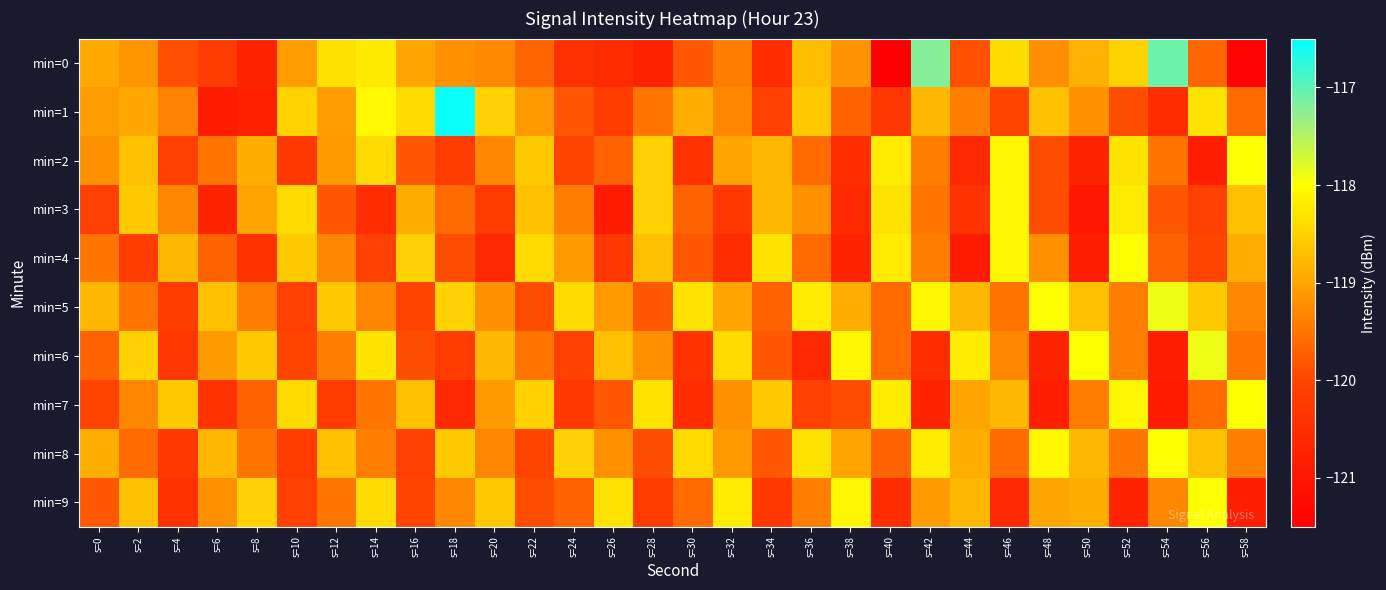

Reading right to left, transcribe all the data shown in this chart.

min=0: s=58=-121.4	s=56=-119.7	s=54=-117.1	s=52=-118.5	s=50=-118.9	s=48=-119.2	s=46=-118.4	s=44=-119.9	s=42=-117.2	s=40=-121.5	s=38=-119.2	s=36=-118.7	s=34=-120.5	s=32=-119.4	s=30=-119.8	s=28=-120.7	s=26=-120.5	s=24=-120.4	s=22=-119.7	s=20=-119.3	s=18=-119.2	s=16=-119.0	s=14=-118.2	s=12=-118.3	s=10=-119.1	s=8=-120.7	s=6=-120.2	s=4=-119.9	s=2=-119.1	s=0=-119.0
min=1: s=58=-119.6	s=56=-118.3	s=54=-120.5	s=52=-119.9	s=50=-119.2	s=48=-118.7	s=46=-120.0	s=44=-119.4	s=42=-118.8	s=40=-120.3	s=38=-119.7	s=36=-118.6	s=34=-120.1	s=32=-119.3	s=30=-118.9	s=28=-119.5	s=26=-120.2	s=24=-119.8	s=22=-119.1	s=20=-118.5	s=18=-116.5	s=16=-118.4	s=14=-118.1	s=12=-119.1	s=10=-118.5	s=8=-120.8	s=6=-120.9	s=4=-119.4	s=2=-119.0	s=0=-119.1
min=2: s=58=-118.0	s=56=-120.8	s=54=-119.5	s=52=-118.3	s=50=-120.7	s=48=-119.9	s=46=-118.1	s=44=-120.6	s=42=-119.4	s=40=-118.2	s=38=-120.5	s=36=-119.6	s=34=-118.8	s=32=-119.0	s=30=-120.4	s=28=-118.5	s=26=-119.7	s=24=-120.0	s=22=-118.6	s=20=-119.3	s=18=-120.2	s=16=-119.8	s=14=-118.4	s=12=-119.1	s=10=-120.3	s=8=-118.9	s=6=-119.5	s=4=-120.1	s=2=-118.7	s=0=-119.2
min=3: s=58=-118.7	s=56=-120.1	s=54=-119.8	s=52=-118.2	s=50=-121.0	s=48=-119.9	s=46=-118.1	s=44=-120.4	s=42=-119.5	s=40=-118.3	s=38=-120.6	s=36=-119.2	s=34=-118.8	s=32=-120.3	s=30=-119.7	s=28=-118.5	s=26=-120.9	s=24=-119.4	s=22=-118.7	s=20=-120.2	s=18=-119.6	s=16=-118.9	s=14=-120.5	s=12=-119.8	s=10=-118.4	s=8=-119.0	s=6=-120.7	s=4=-119.3	s=2=-118.6	s=0=-120.1
min=4: s=58=-118.9	s=56=-120.0	s=54=-119.7	s=52=-118.0	s=50=-120.8	s=48=-119.2	s=46=-118.1	s=44=-120.9	s=42=-119.4	s=40=-118.2	s=38=-120.7	s=36=-119.6	s=34=-118.3	s=32=-120.5	s=30=-119.8	s=28=-118.7	s=26=-120.3	s=24=-119.1	s=22=-118.4	s=20=-120.6	s=18=-119.9	s=16=-118.5	s=14=-120.1	s=12=-119.3	s=10=-118.6	s=8=-120.4	s=6=-119.7	s=4=-118.8	s=2=-120.2	s=0=-119.5
min=5: s=58=-119.3	s=56=-118.6	s=54=-117.9	s=52=-119.4	s=50=-118.7	s=48=-118.0	s=46=-119.5	s=44=-118.8	s=42=-118.1	s=40=-119.6	s=38=-118.9	s=36=-118.2	s=34=-119.7	s=32=-119.0	s=30=-118.3	s=28=-119.8	s=26=-119.1	s=24=-118.4	s=22=-119.9	s=20=-119.2	s=18=-118.5	s=16=-120.0	s=14=-119.3	s=12=-118.6	s=10=-120.1	s=8=-119.4	s=6=-118.7	s=4=-120.2	s=2=-119.5	s=0=-118.8
min=6: s=58=-119.5	s=56=-117.9	s=54=-120.8	s=52=-119.4	s=50=-118.0	s=48=-120.7	s=46=-119.3	s=44=-118.2	s=42=-120.5	s=40=-119.6	s=38=-118.1	s=36=-120.6	s=34=-119.8	s=32=-118.4	s=30=-120.4	s=28=-119.2	s=26=-118.7	s=24=-120.1	s=22=-119.5	s=20=-118.8	s=18=-120.2	s=16=-119.9	s=14=-118.3	s=12=-119.4	s=10=-120.0	s=8=-118.6	s=6=-119.1	s=4=-120.3	s=2=-118.5	s=0=-119.7
min=7: s=58=-118.0	s=56=-119.6	s=54=-120.9	s=52=-118.1	s=50=-119.4	s=48=-120.8	s=46=-118.8	s=44=-119.0	s=42=-120.7	s=40=-118.2	s=38=-119.9	s=36=-120.1	s=34=-118.6	s=32=-119.2	s=30=-120.5	s=28=-118.3	s=26=-119.8	s=24=-120.3	s=22=-118.5	s=20=-119.1	s=18=-120.6	s=16=-118.7	s=14=-119.5	s=12=-120.2	s=10=-118.4	s=8=-119.7	s=6=-120.4	s=4=-118.6	s=2=-119.3	s=0=-120.0
min=8: s=58=-119.4	s=56=-118.7	s=54=-118.0	s=52=-119.5	s=50=-118.8	s=48=-118.1	s=46=-119.6	s=44=-118.9	s=42=-118.2	s=40=-119.7	s=38=-119.0	s=36=-118.3	s=34=-119.8	s=32=-119.1	s=30=-118.4	s=28=-119.9	s=26=-119.2	s=24=-118.5	s=22=-120.0	s=20=-119.3	s=18=-118.6	s=16=-120.1	s=14=-119.4	s=12=-118.7	s=10=-120.2	s=8=-119.5	s=6=-118.8	s=4=-120.3	s=2=-119.6	s=0=-118.9
min=9: s=58=-120.8	s=56=-118.0	s=54=-119.3	s=52=-120.7	s=50=-118.9	s=48=-119.0	s=46=-120.6	s=44=-118.8	s=42=-119.1	s=40=-120.5	s=38=-118.1	s=36=-119.4	s=34=-120.3	s=32=-118.2	s=30=-119.6	s=28=-120.2	s=26=-118.3	s=24=-119.7	s=22=-119.9	s=20=-118.6	s=18=-119.3	s=16=-120.0	s=14=-118.4	s=12=-119.5	s=10=-120.1	s=8=-118.5	s=6=-119.2	s=4=-120.4	s=2=-118.7	s=0=-119.8